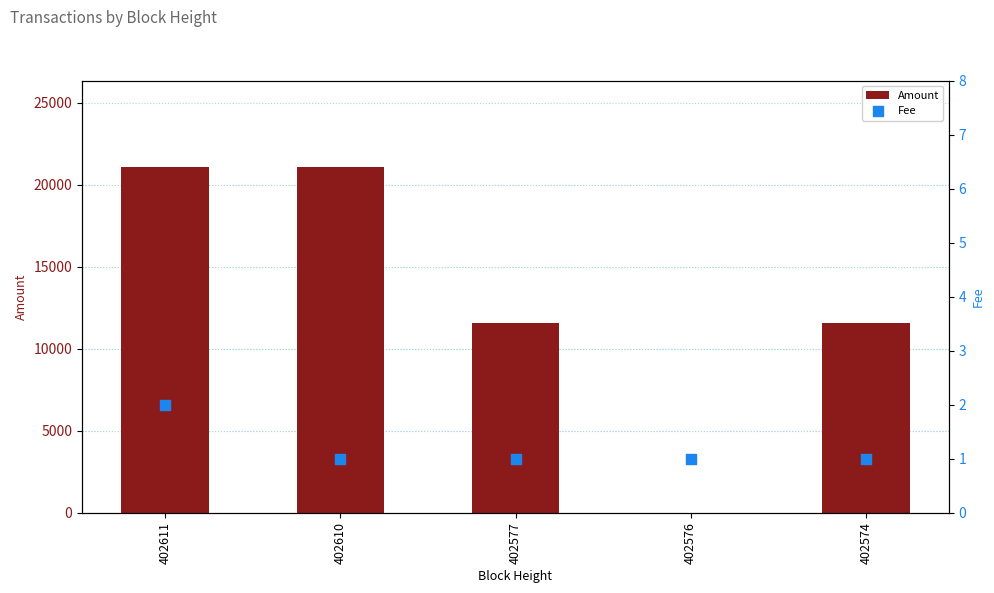

Which series has the largest total across all categories?

Amount